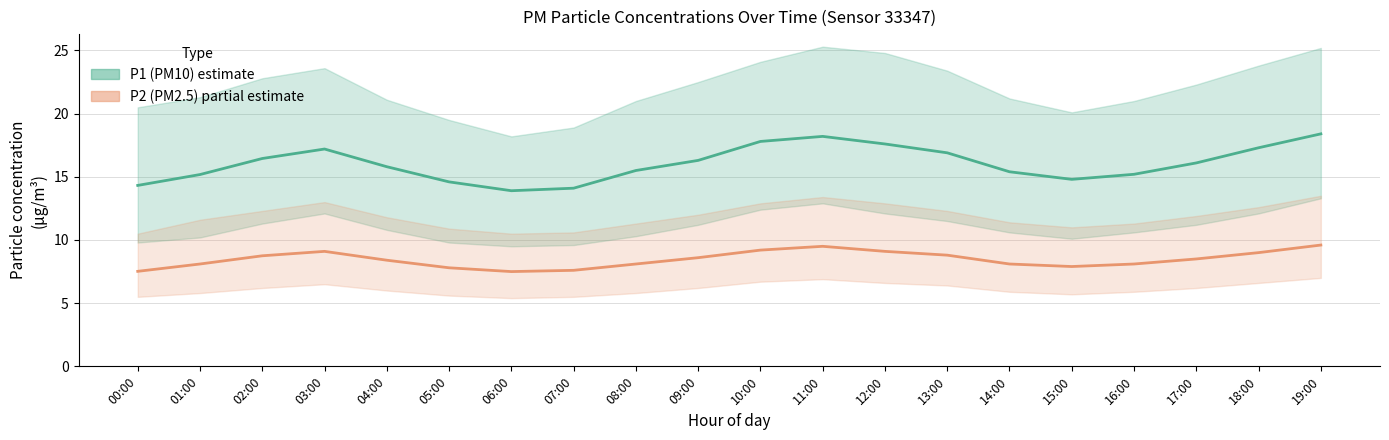

What is the value of the P1 (PM10) point at the 14th from the left?

16.9